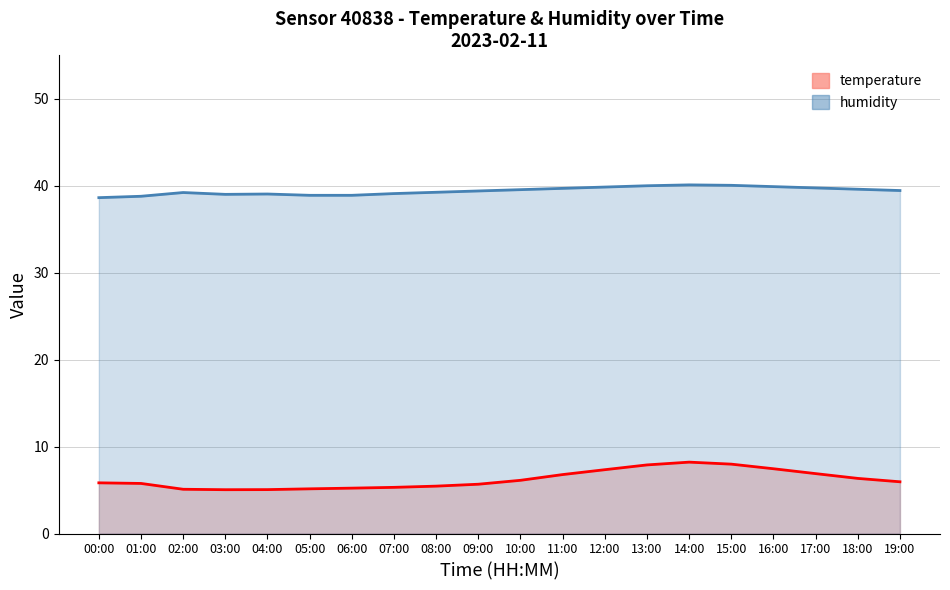

Between 04:00 and 10:00, which is larger?

10:00